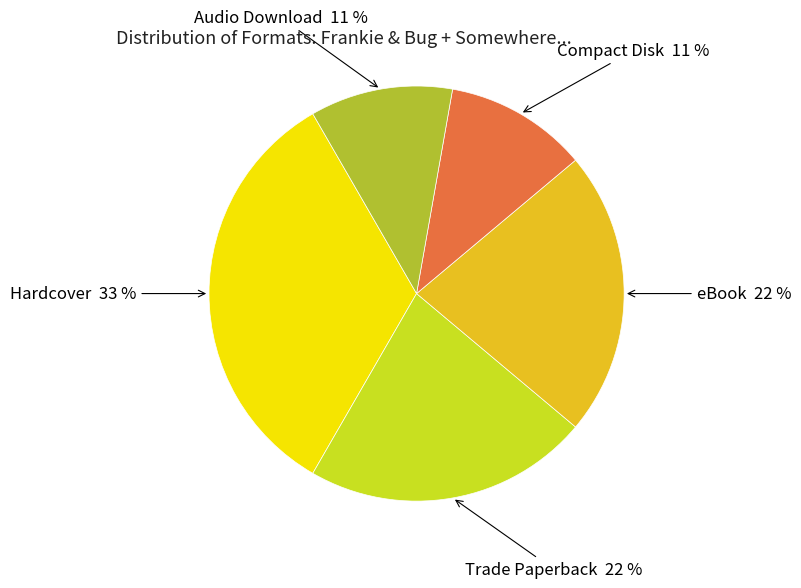

To the nearest percent, what is the average slice percentage?

20%